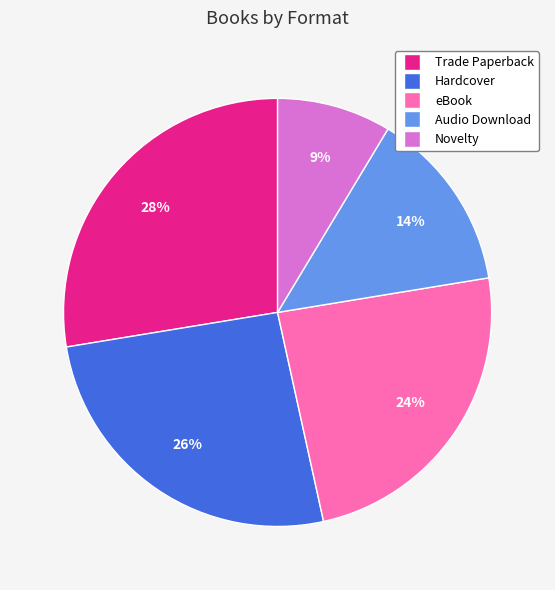

What is the ratio of the value at Hardcover to the value at Trade Paperback?

0.9